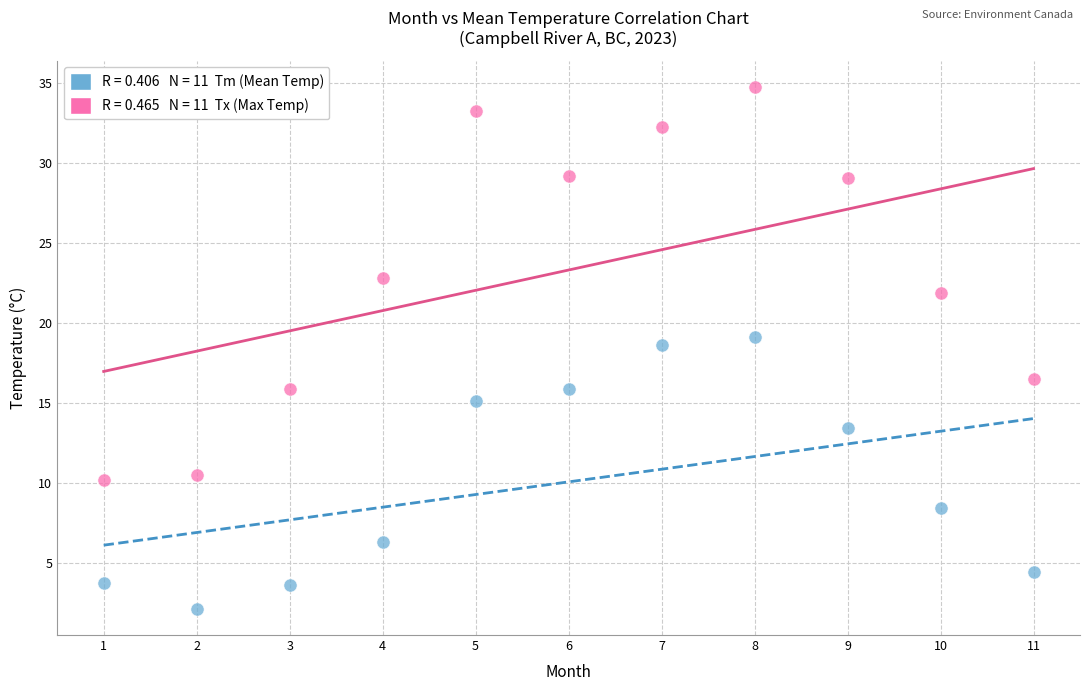

Across all data points, what is the range of Y values (max minus min)?

32.7